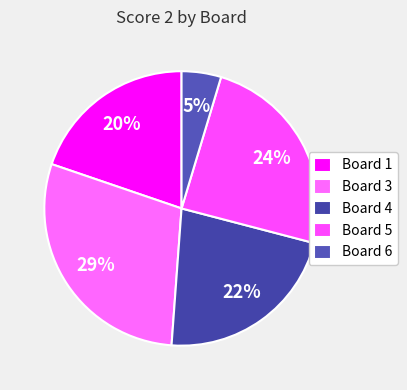

True or false: Board 4 accounts for 22% of the total.

True